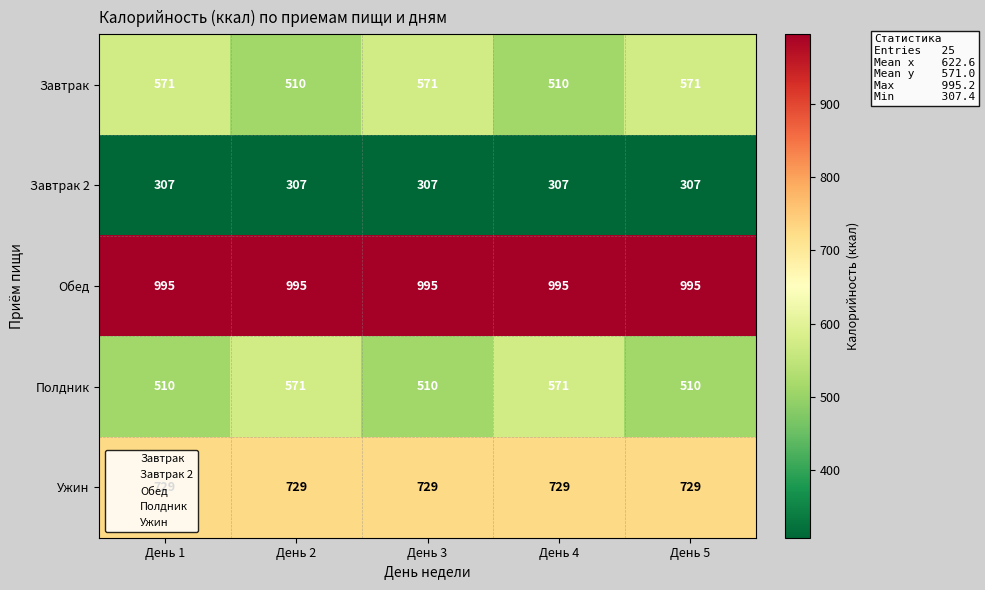

What is the maximum value shown in the chart?

995